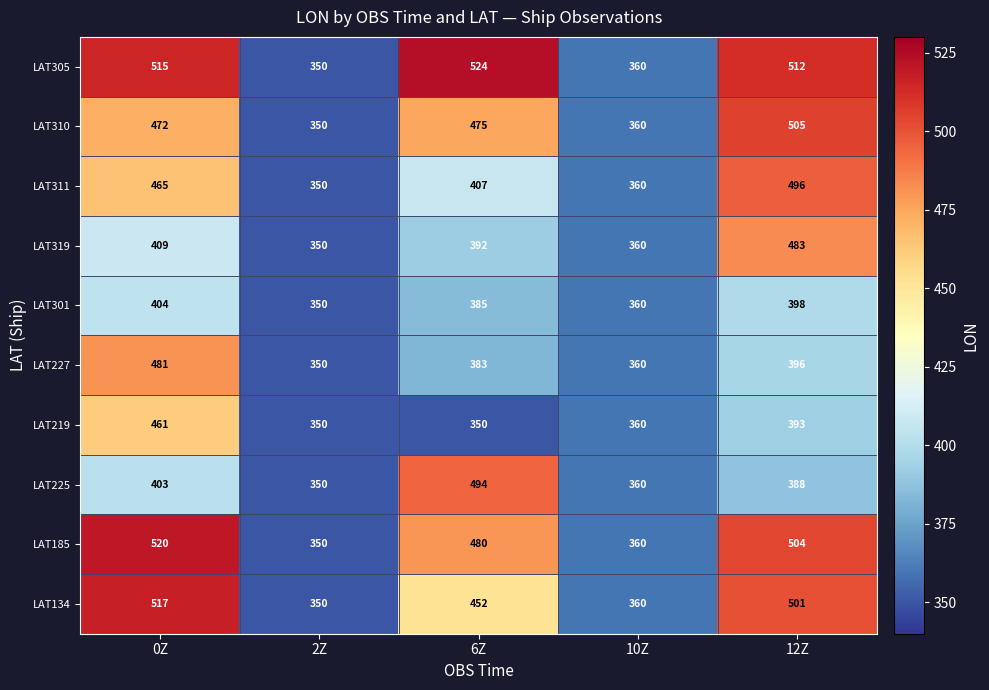

Which label corresponds to the largest value in the chart?

6Z